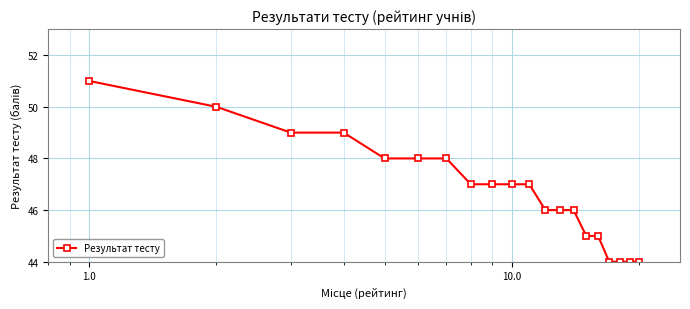

What is the difference between the maximum and second lowest values?

7